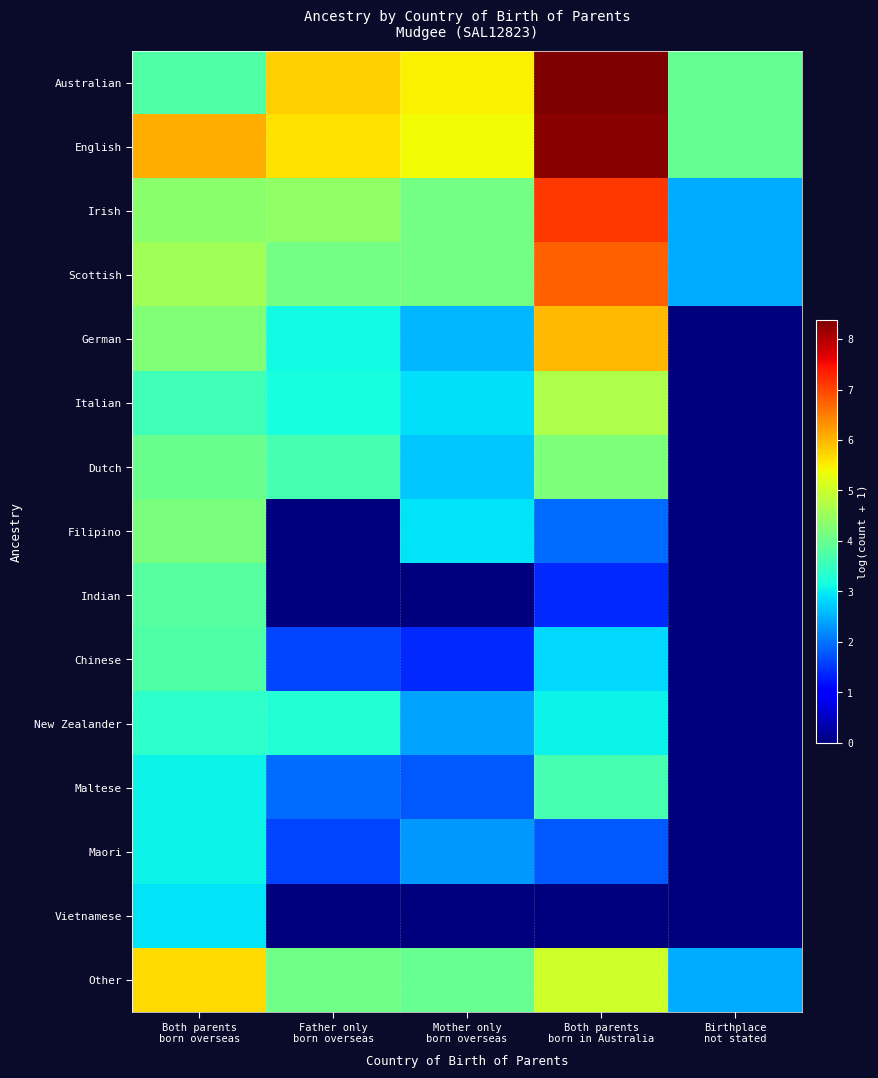

At Father only born overseas, list the series in order from smallest to largest.

Filipino, Indian, Vietnamese, Chinese, Maori, Maltese, German, Italian, New Zealander, Dutch, Other, Scottish, Irish, English, Australian